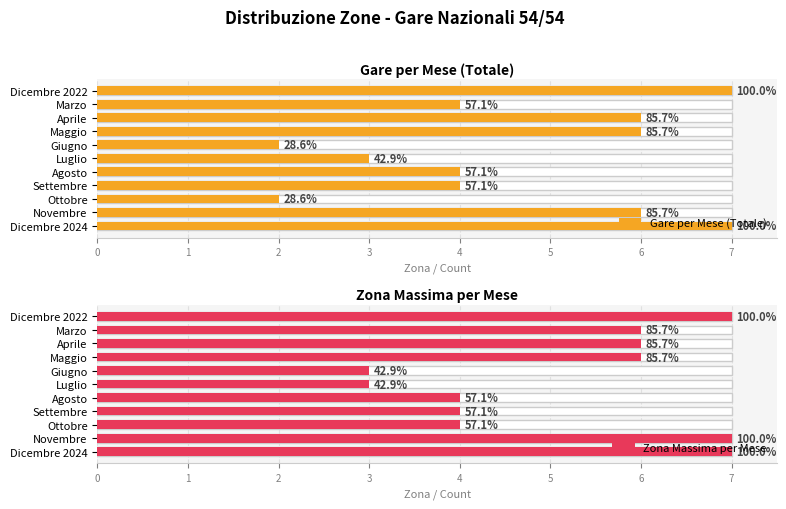

What is the value of the Zona Massima per Mese bar at the 11th from the left?

7